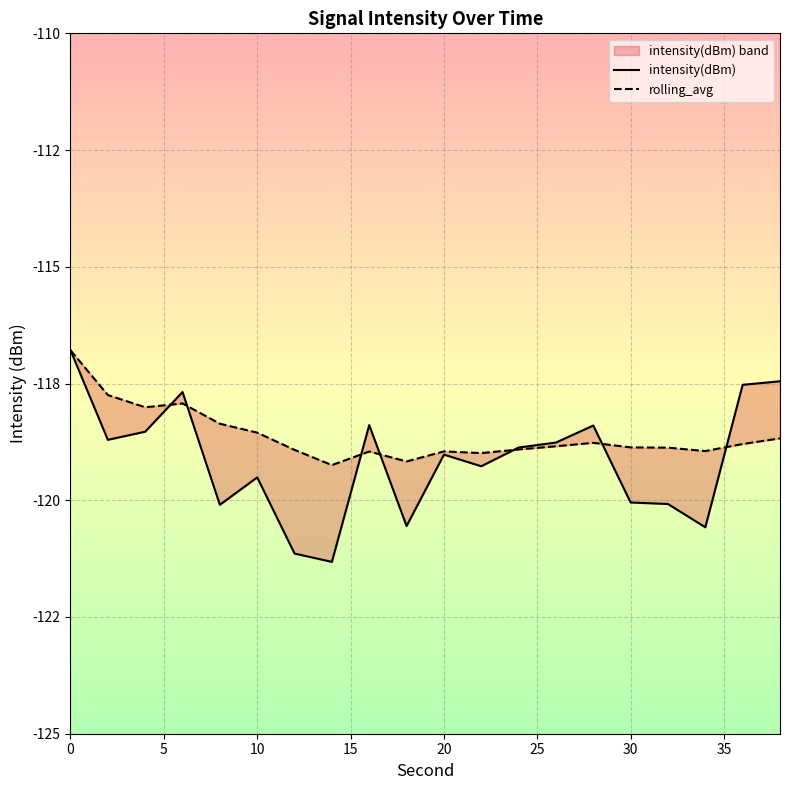

At which category does intensity(dBm) reach its first local valley?

5